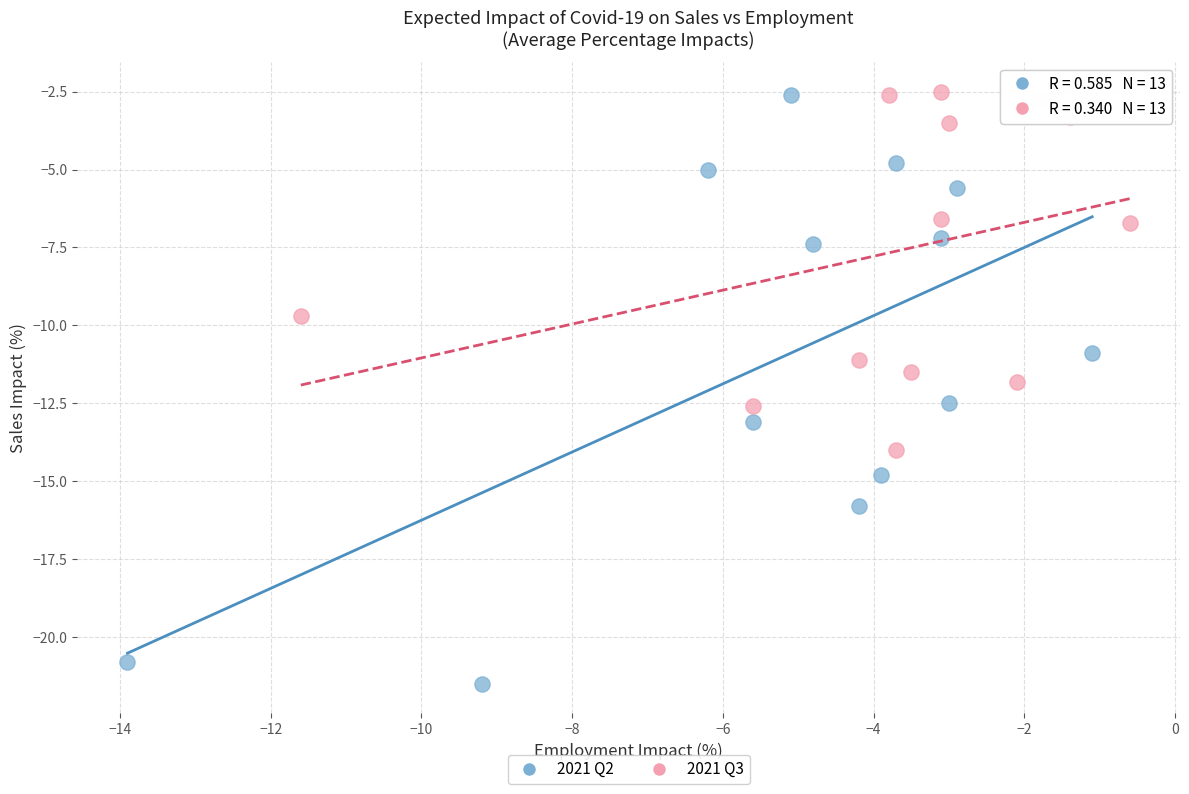

Which series contains the lowest Y value?

2021 Q2